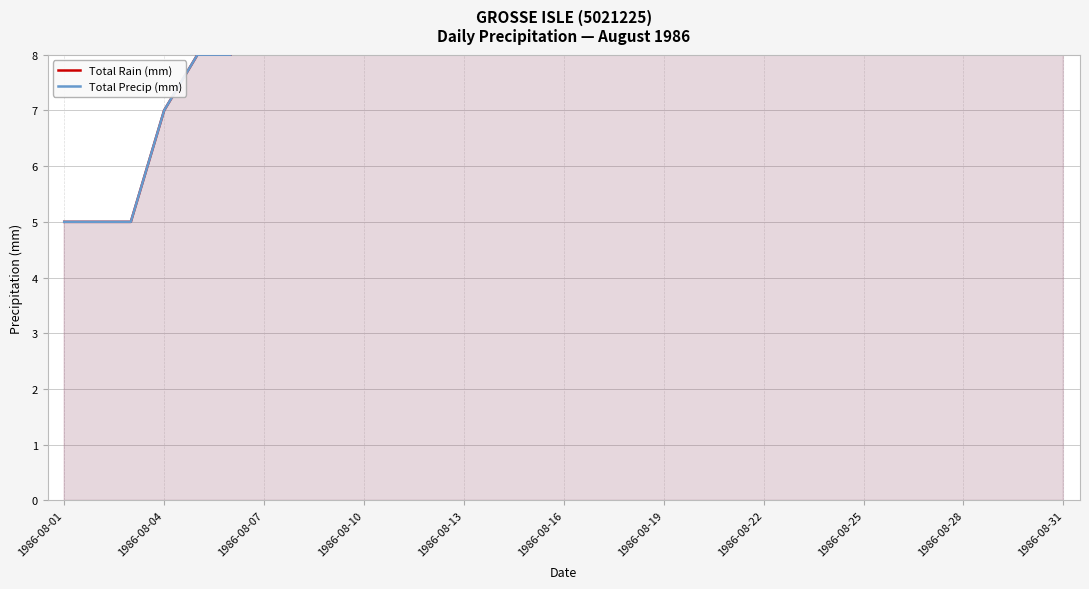

What is the difference between the maximum and second lowest values in the Total Rain (mm) series?

11